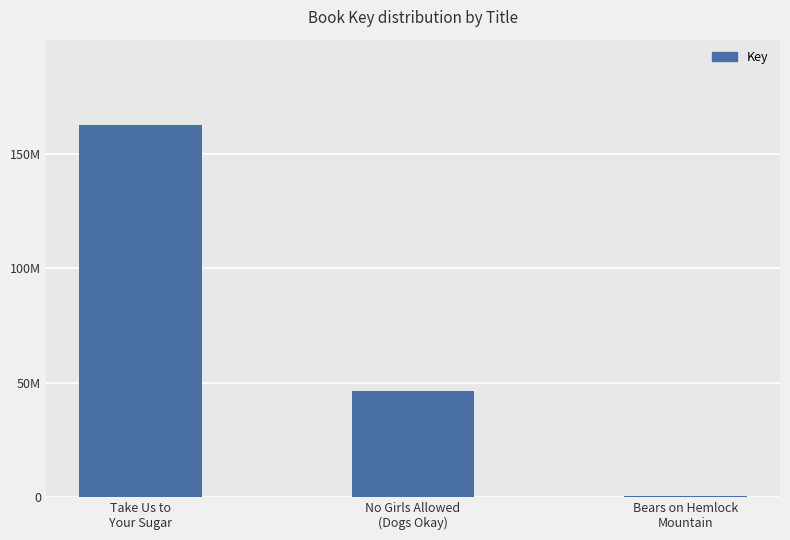

The value at Bears on Hemlock
Mountain is 328309. True or false?

True